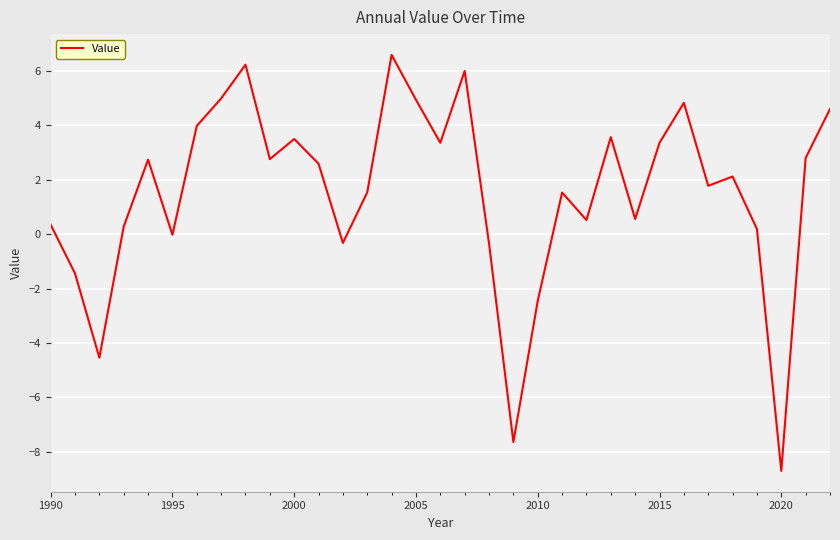

What is the smallest value displayed?

-8.7